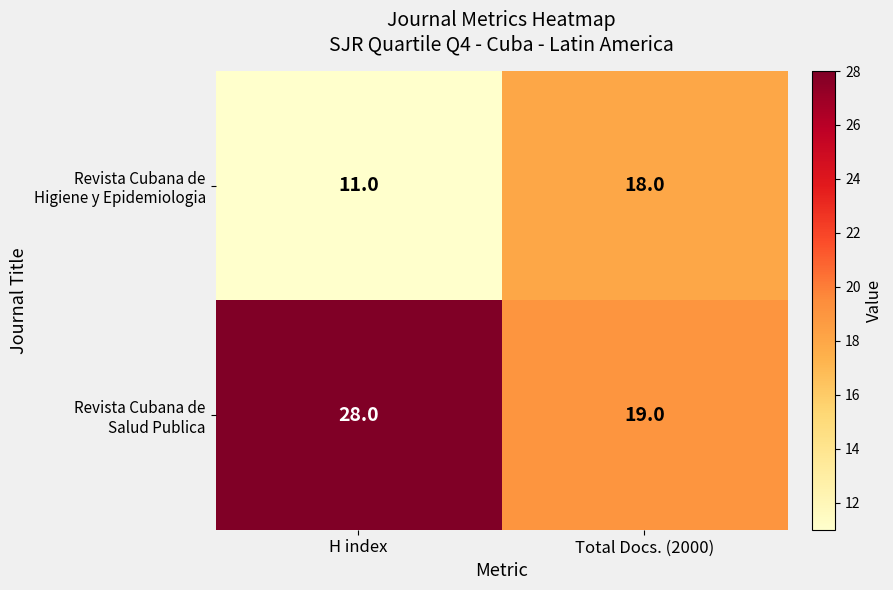

At which category is the sum across all series the highest?

H index